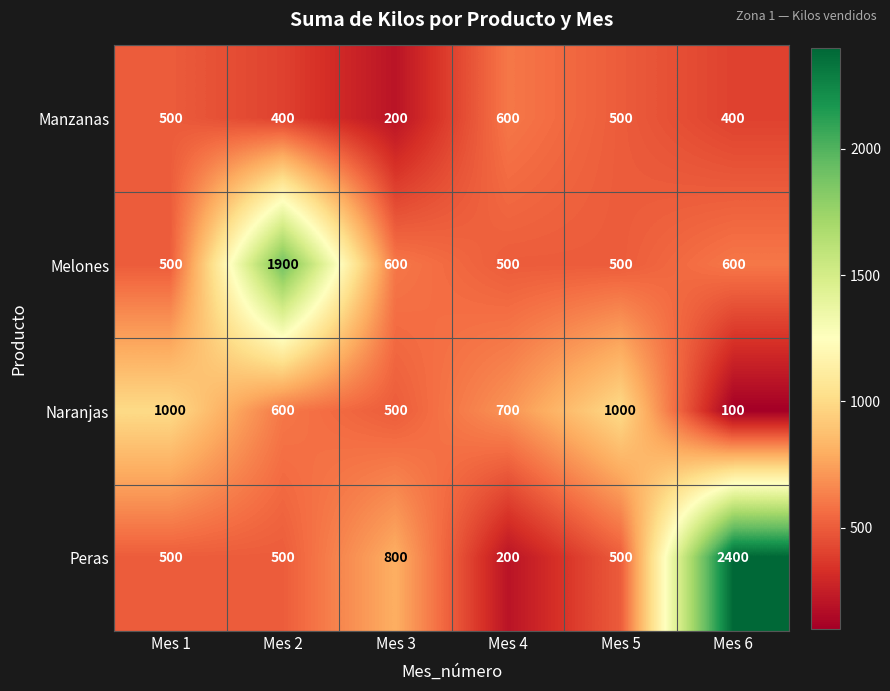

Count the number of data series in this chart.

4